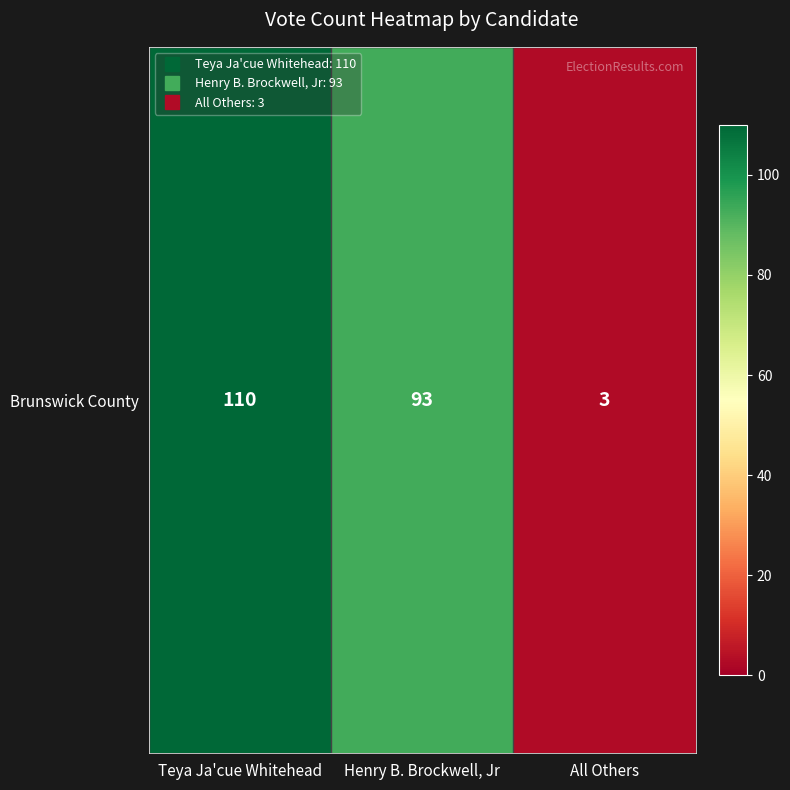

The value at Henry B. Brockwell, Jr is 93. True or false?

True